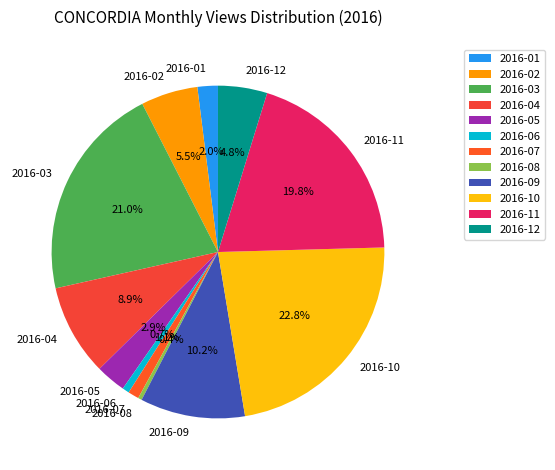

Which slice is the largest?

2016-10